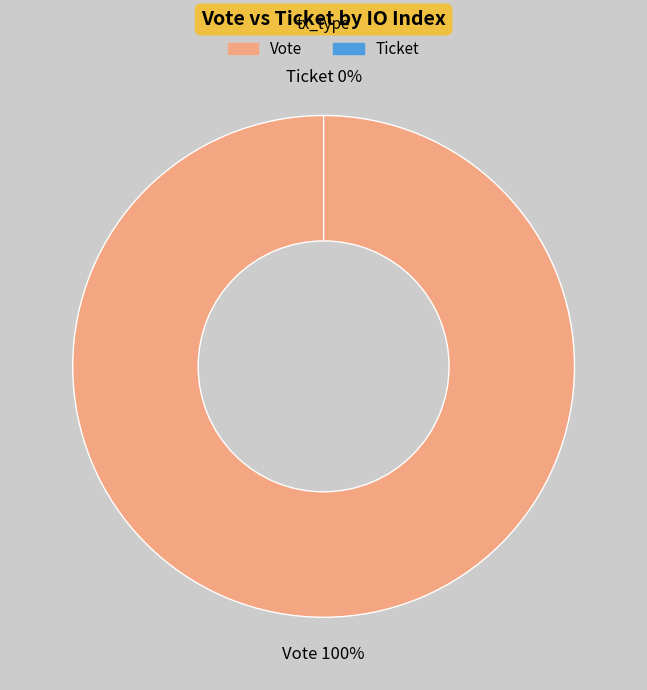

To the nearest percent, what is the difference between the largest and smallest slice percentages?

100%